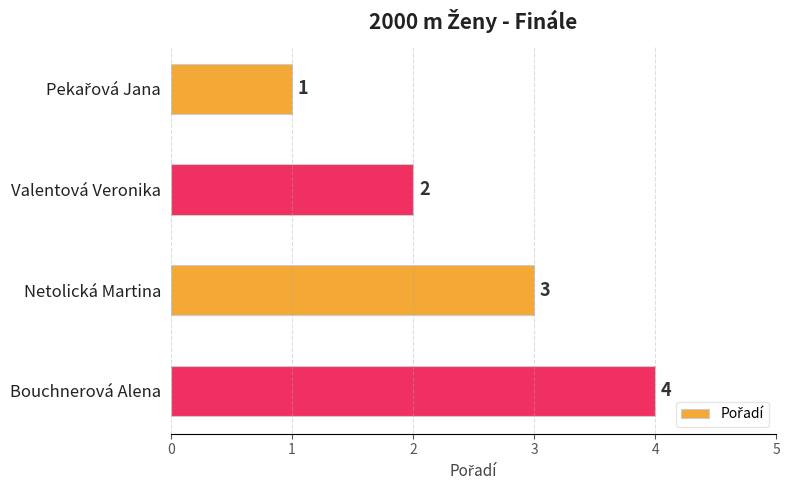

What is the value of the 2nd bar from the top?

2